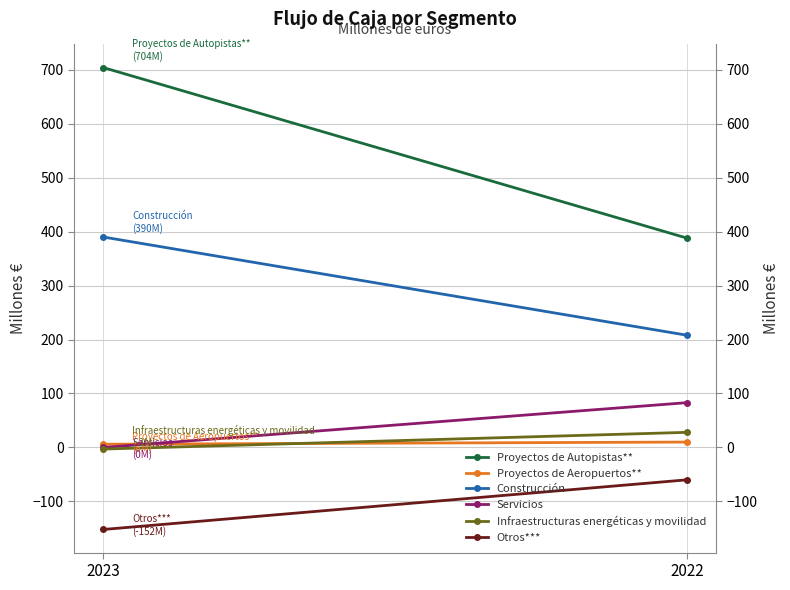

At which category is the sum across all series the highest?

2023